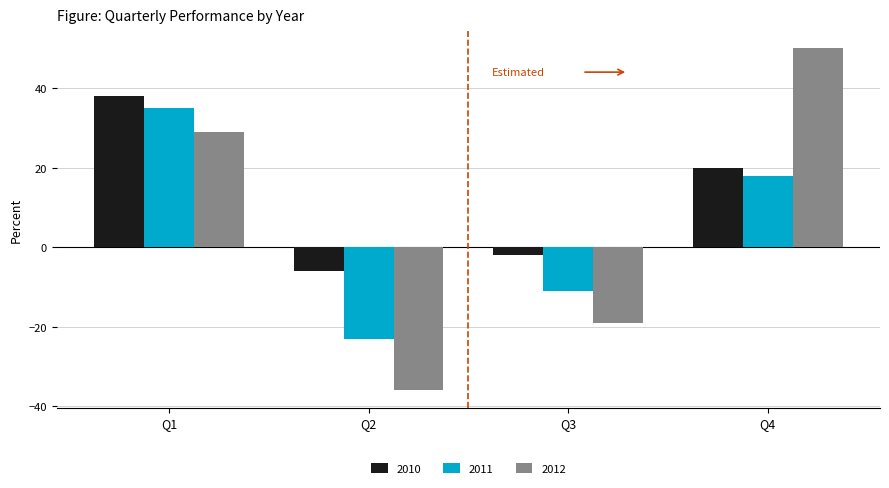

What is the sum of the 2012 values at Q4 and Q2?

14